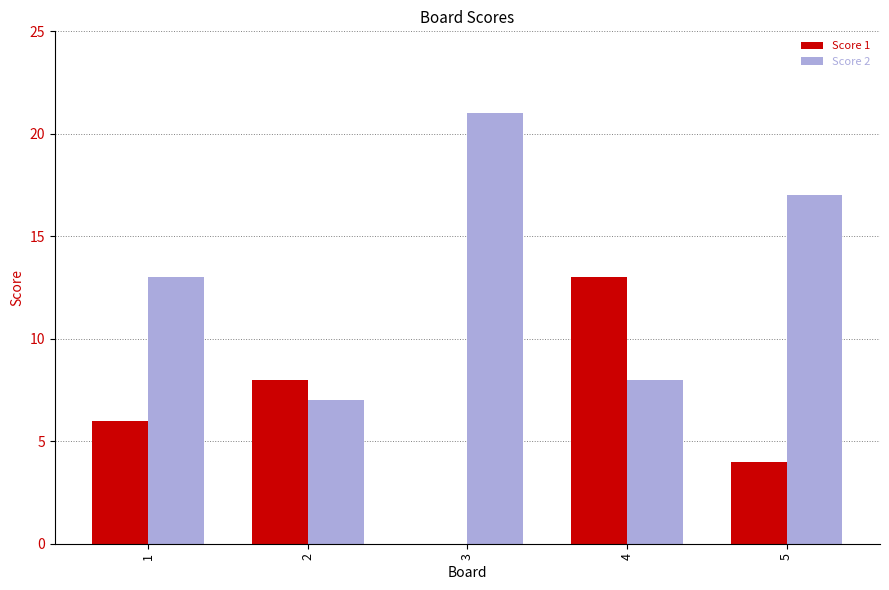

What is the sum of all Score 1 values?

31